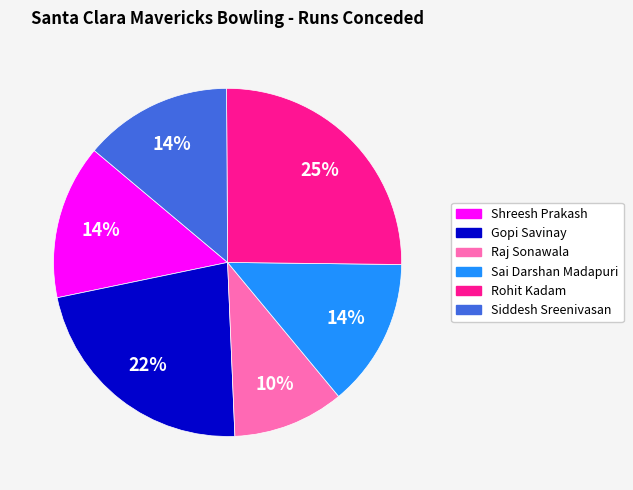

To the nearest percent, what portion does Sai Darshan Madapuri represent?

14%